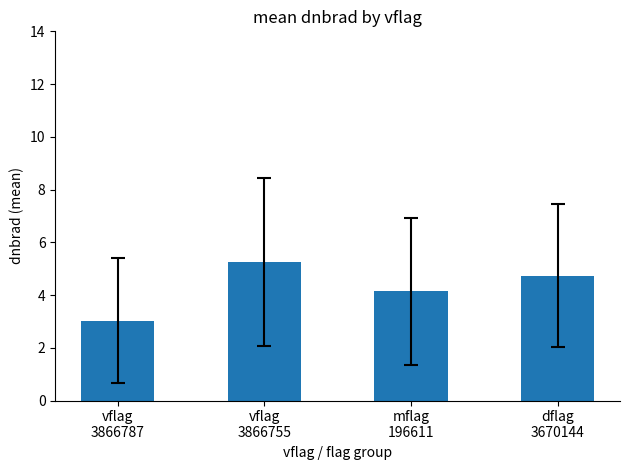

List the labels in order of value, smallest first.

vflag
3866787, mflag
196611, dflag
3670144, vflag
3866755